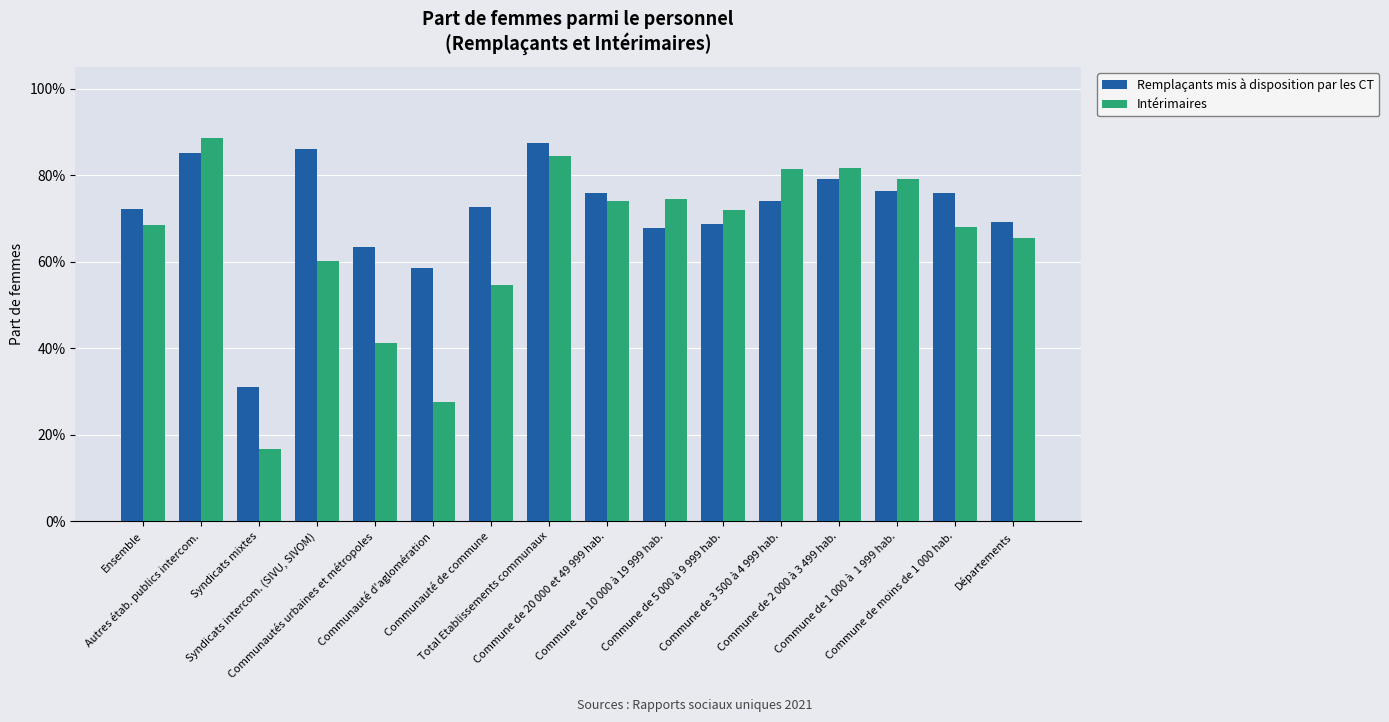

Does the chart contain stacked bars?

No